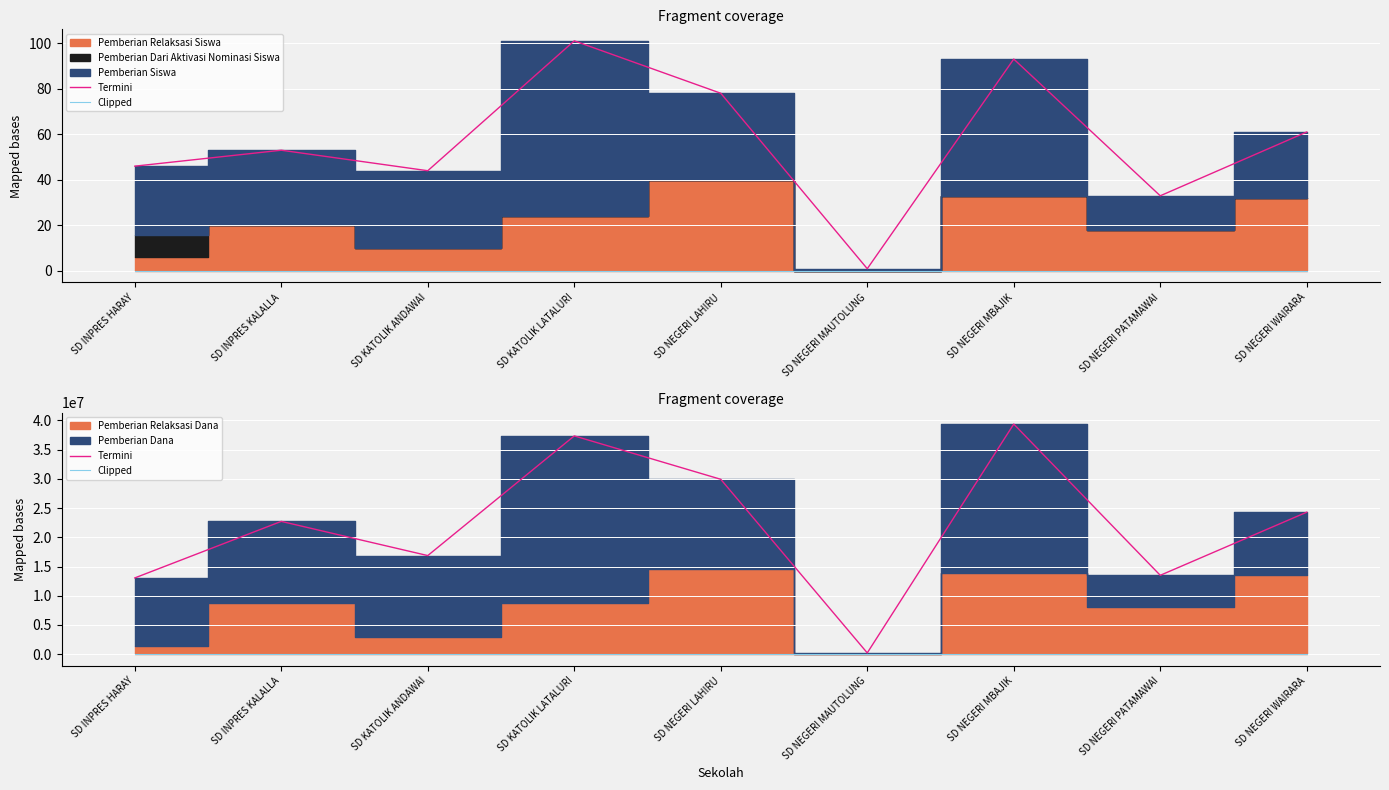

What is the label of the 2nd point from the left?

SD INPRES KALALLA